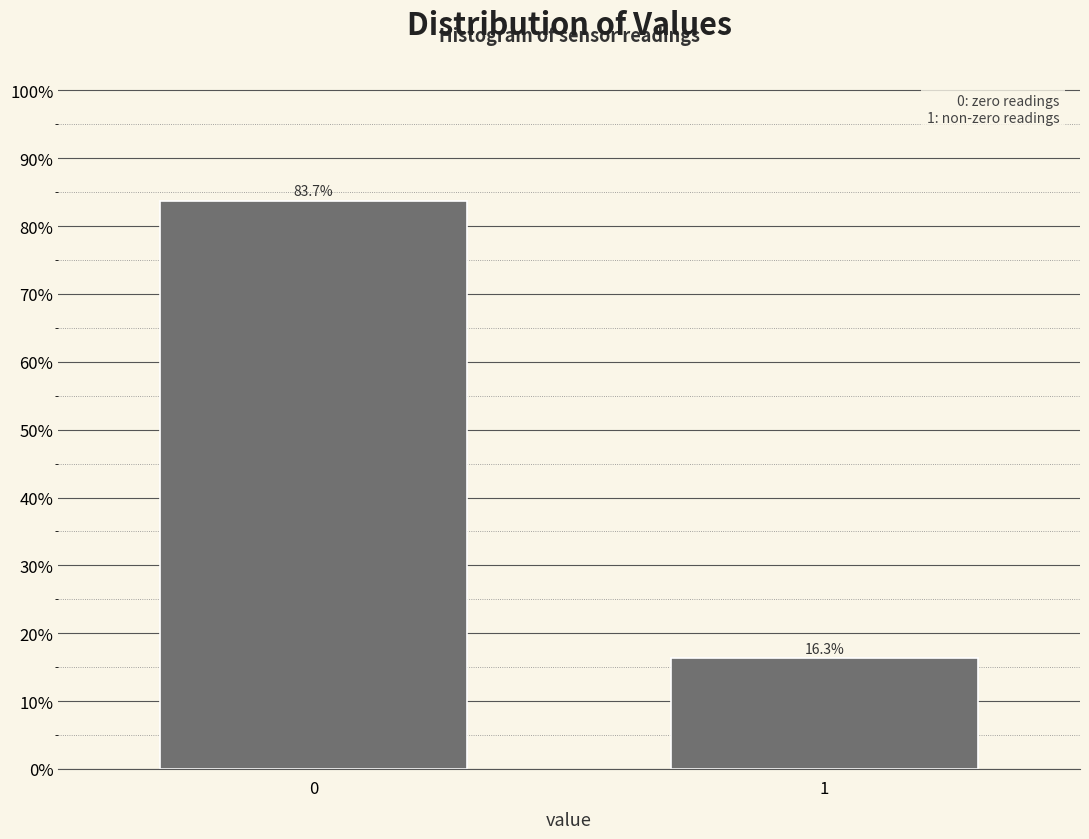

Reading left to right, what are all the values shown in this chart?

0=83.7	1=16.3